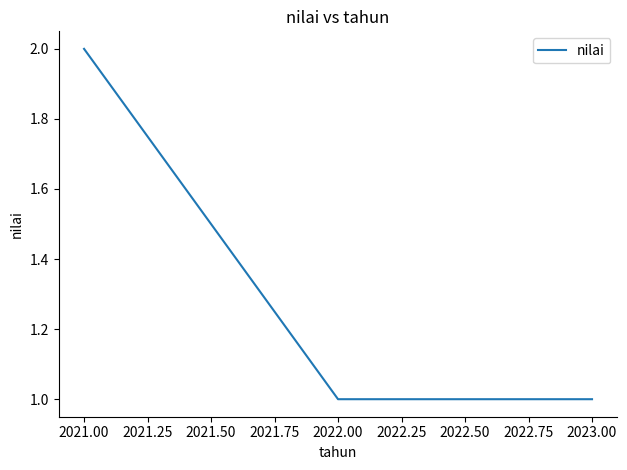

What position from the right is 2023.00?

1